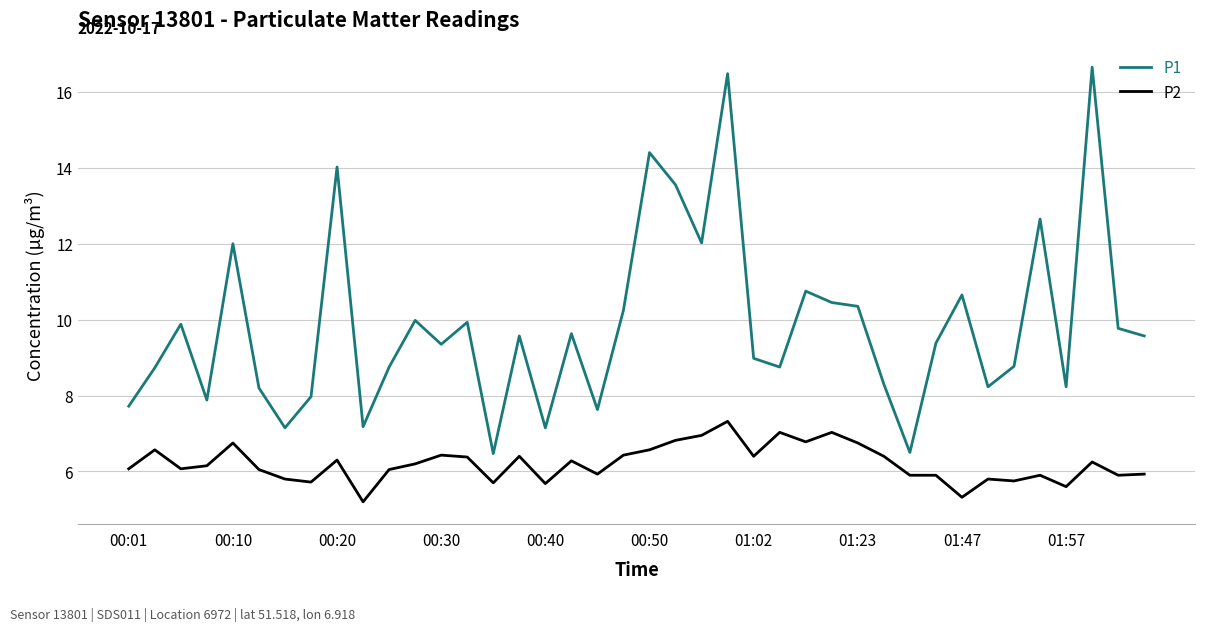

Which series has the largest range (max minus min)?

P1